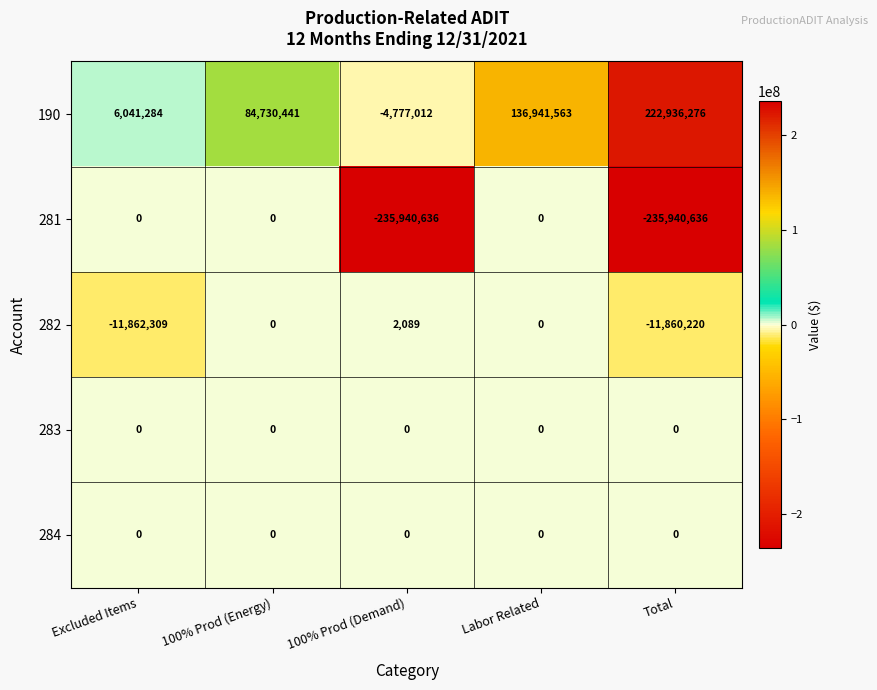

Which series has the widest spread of values?

281